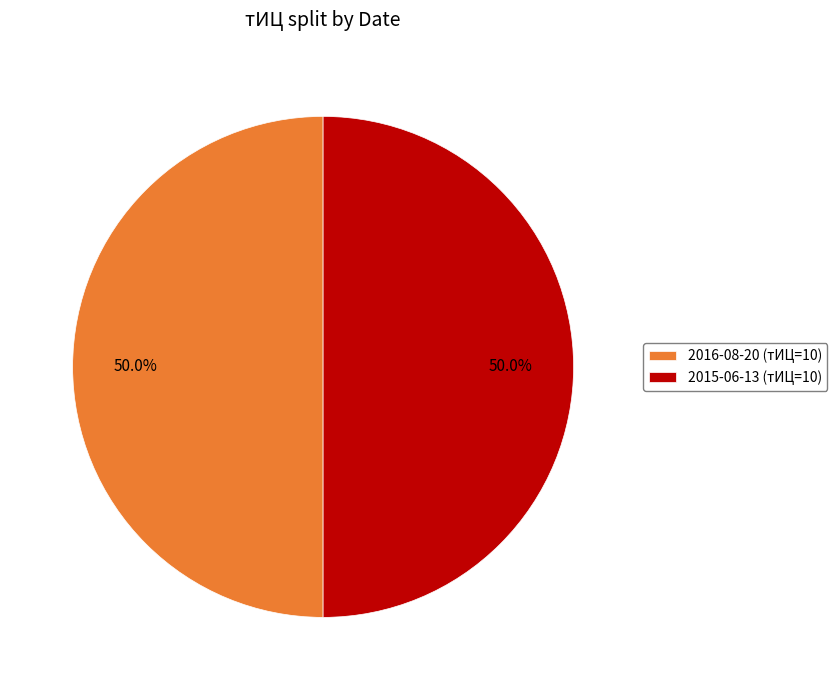

What percentage do 2016-08-20 (тИЦ=10) and 2015-06-13 (тИЦ=10) together represent?

100.0%